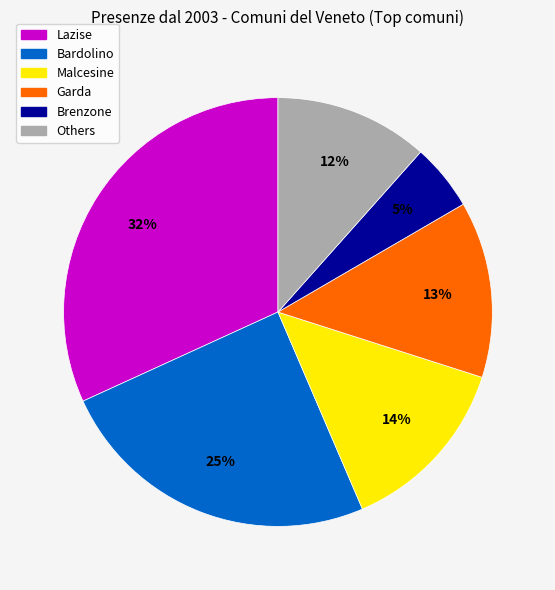

To the nearest percent, what is the average slice percentage?

17%